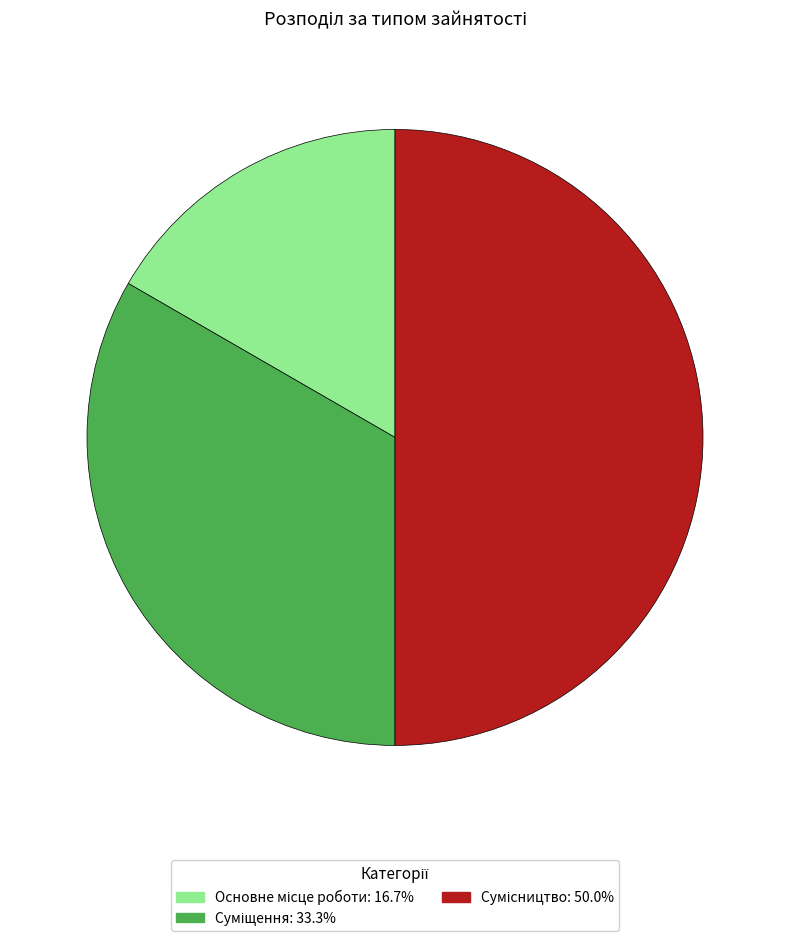

Between Сумісництво and Основне місце роботи, which is larger?

Сумісництво